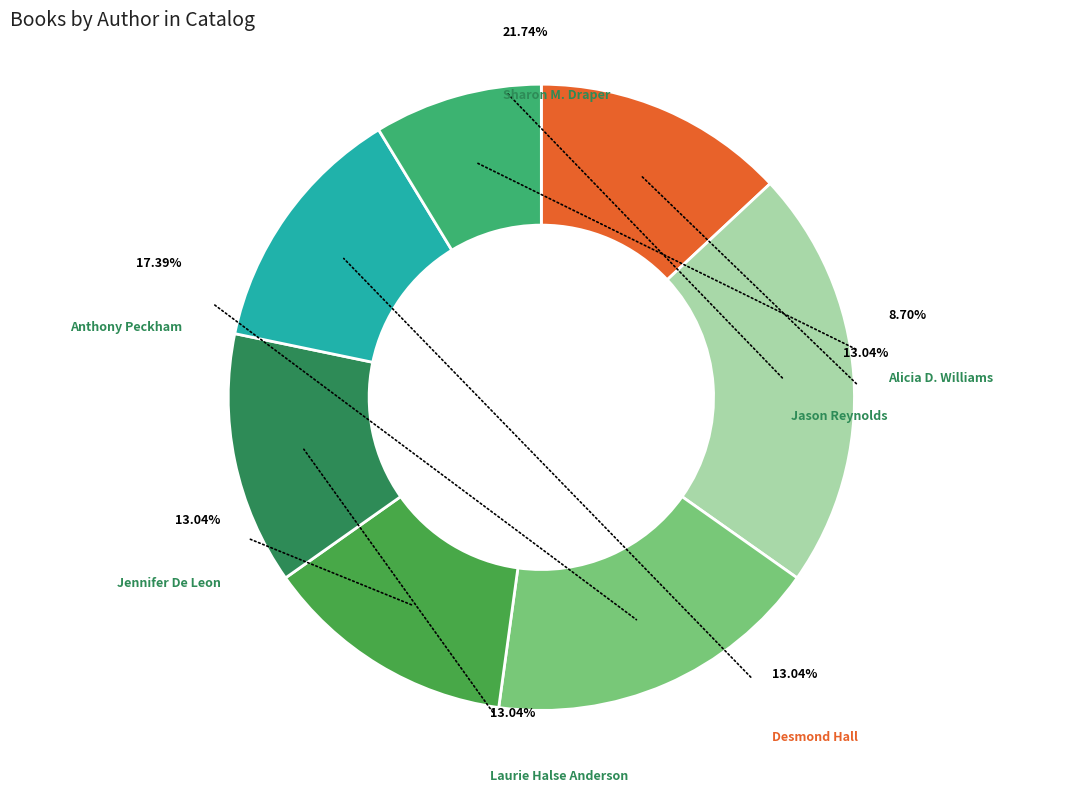

True or false: Jennifer De Leon accounts for 13% of the total.

True